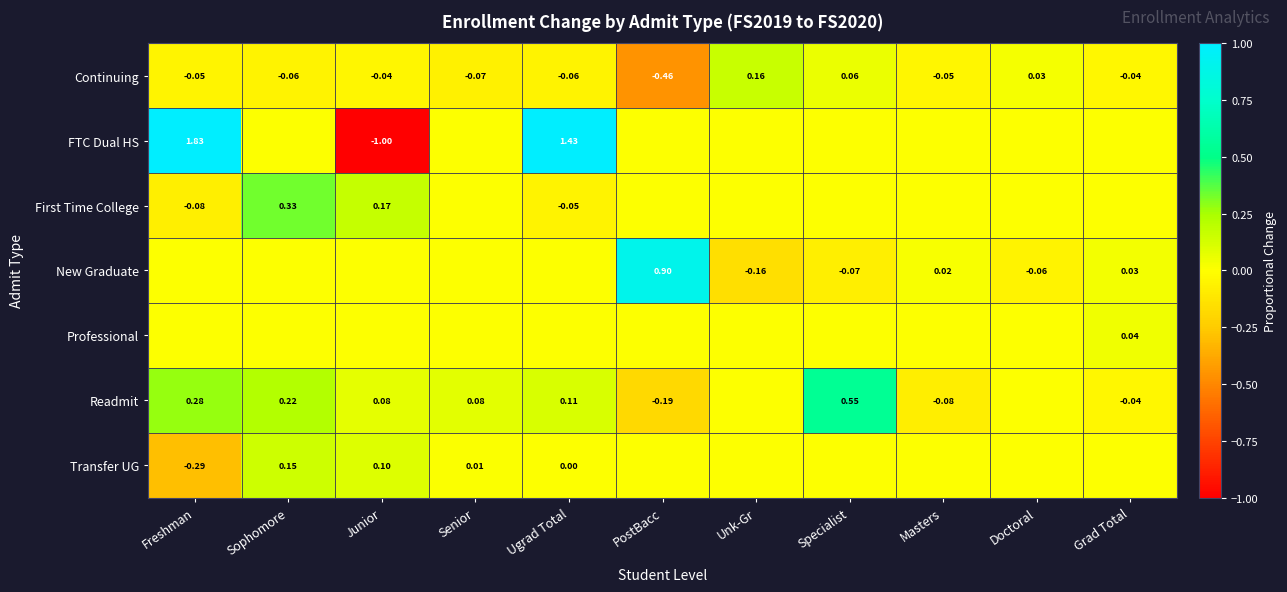

What is the difference between the highest and lowest values at PostBacc?

1.4